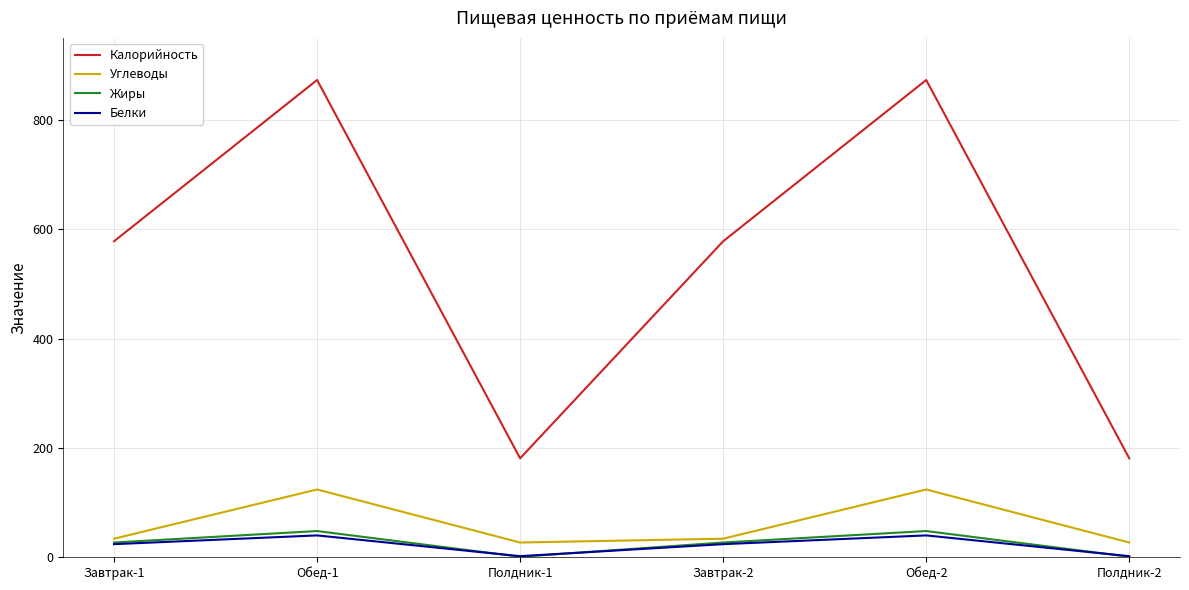

Which series has the largest total across all categories?

Калорийность